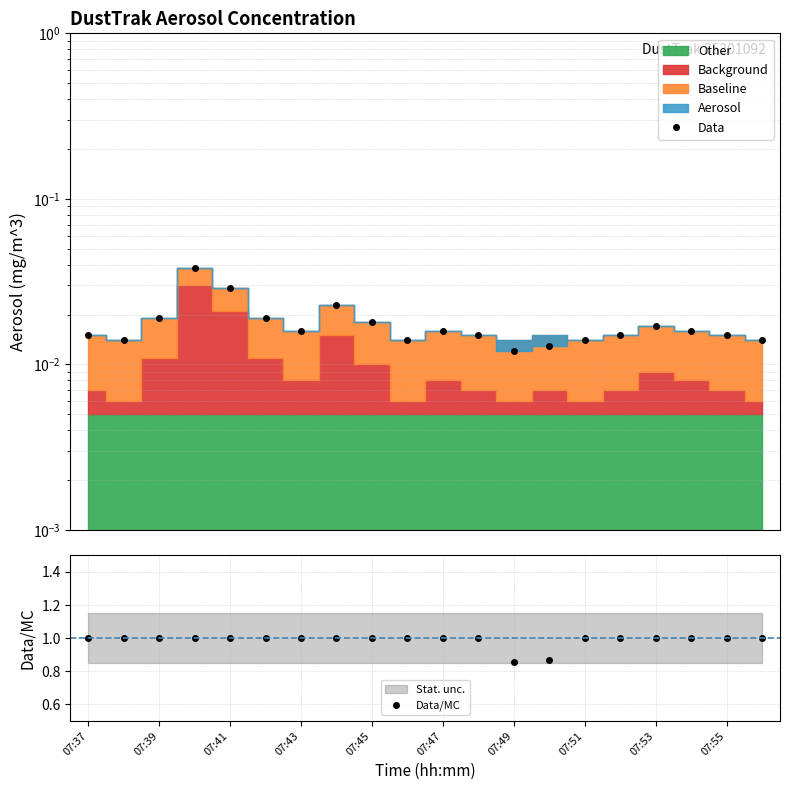

The Data/MC series shows 1.0 at 19. True or false?

True